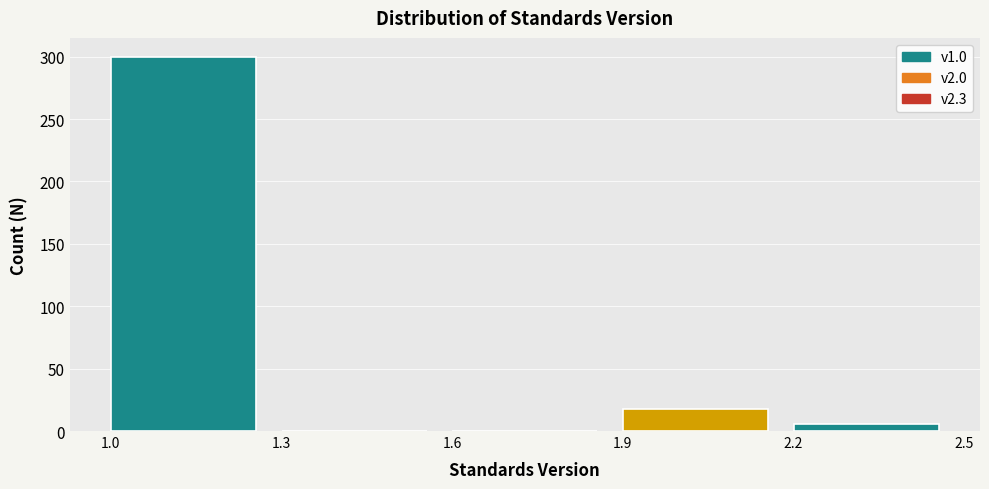

Reading left to right, list every bar in this chart as the range it spans on the x-axis followed by its height. The values are not printed on the chart, so give them approximately, as read against the axis.

1.0 to 1.3: 300
1.3 to 1.6: 0
1.6 to 1.9: 0
1.9 to 2.2: 20
2.2 to 2.5: 5